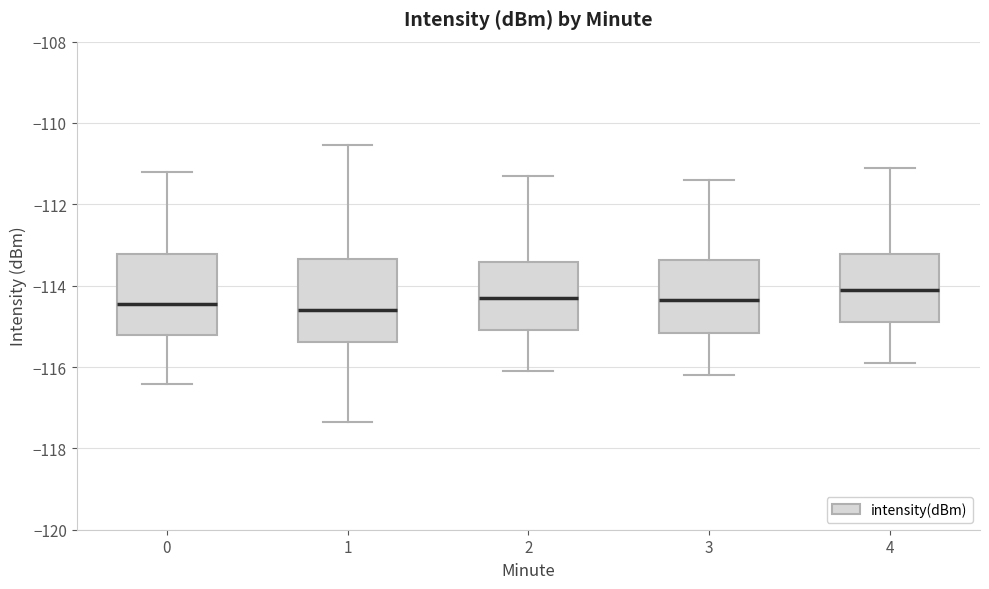

Reading left to right, read every box against the y-axis: the position of its median line, the range the box covers, and the ends of its whiskers. The values are not printed on the chart, so give them approximately, as read against the axis.

0: median -114.4, box -115.2 to -113.2, whiskers -116.4 to -111.2
1: median -114.6, box -115.4 to -113.4, whiskers -117.4 to -110.6
2: median -114.2, box -115.0 to -113.4, whiskers -116.0 to -111.2
3: median -114.4, box -115.2 to -113.4, whiskers -116.2 to -111.4
4: median -114.0, box -114.8 to -113.2, whiskers -115.8 to -111.0